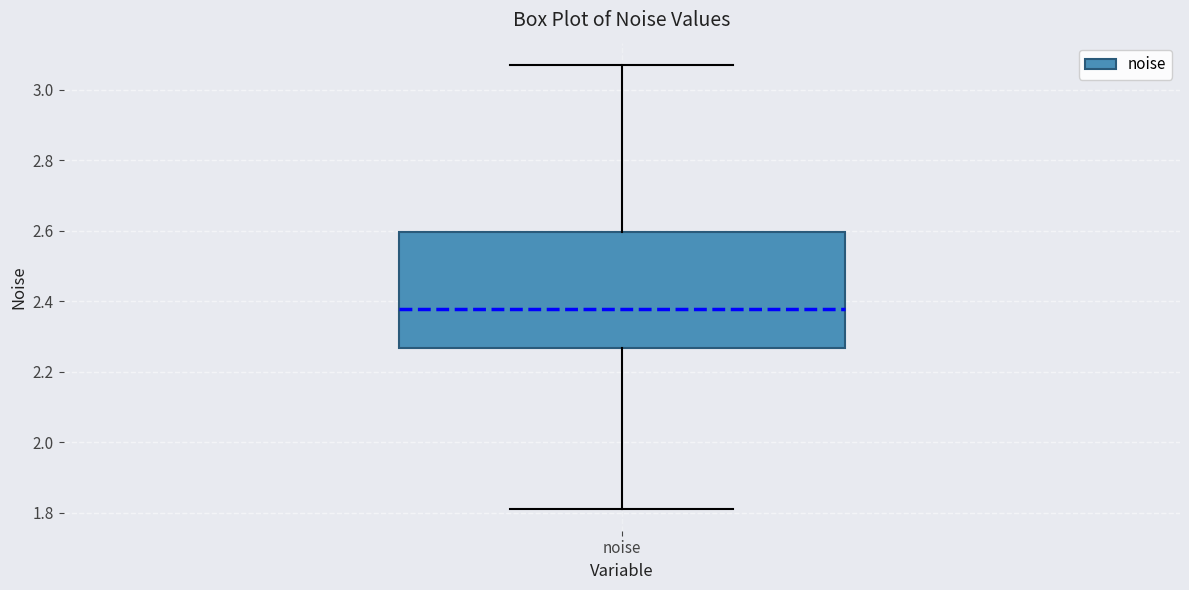

Where does the upper whisker of the box for noise end on the y-axis? The values are not printed on the chart, so give them approximately, as read against the axis.

3.08